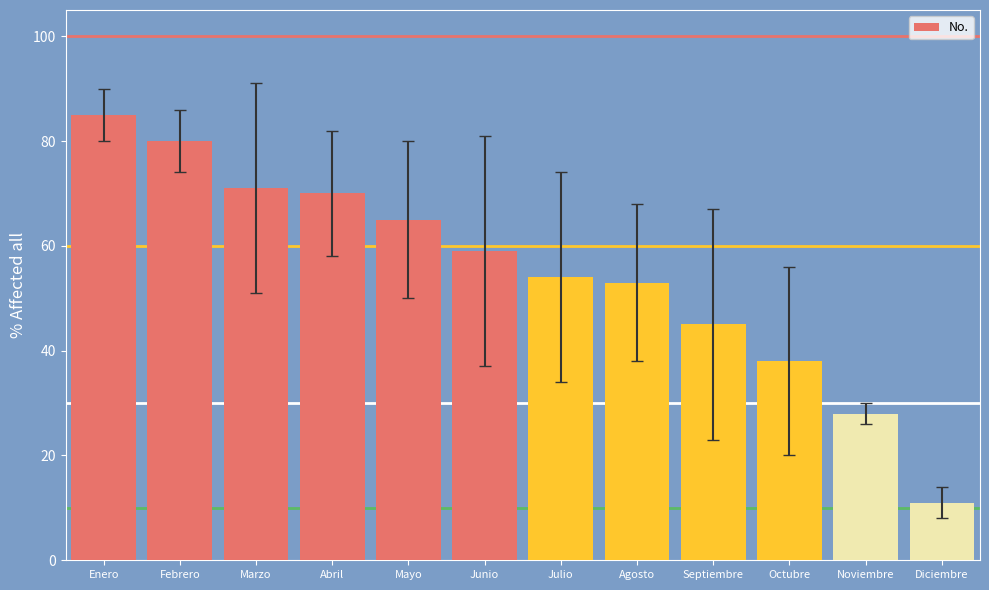

The value at Julio is 71. True or false?

False